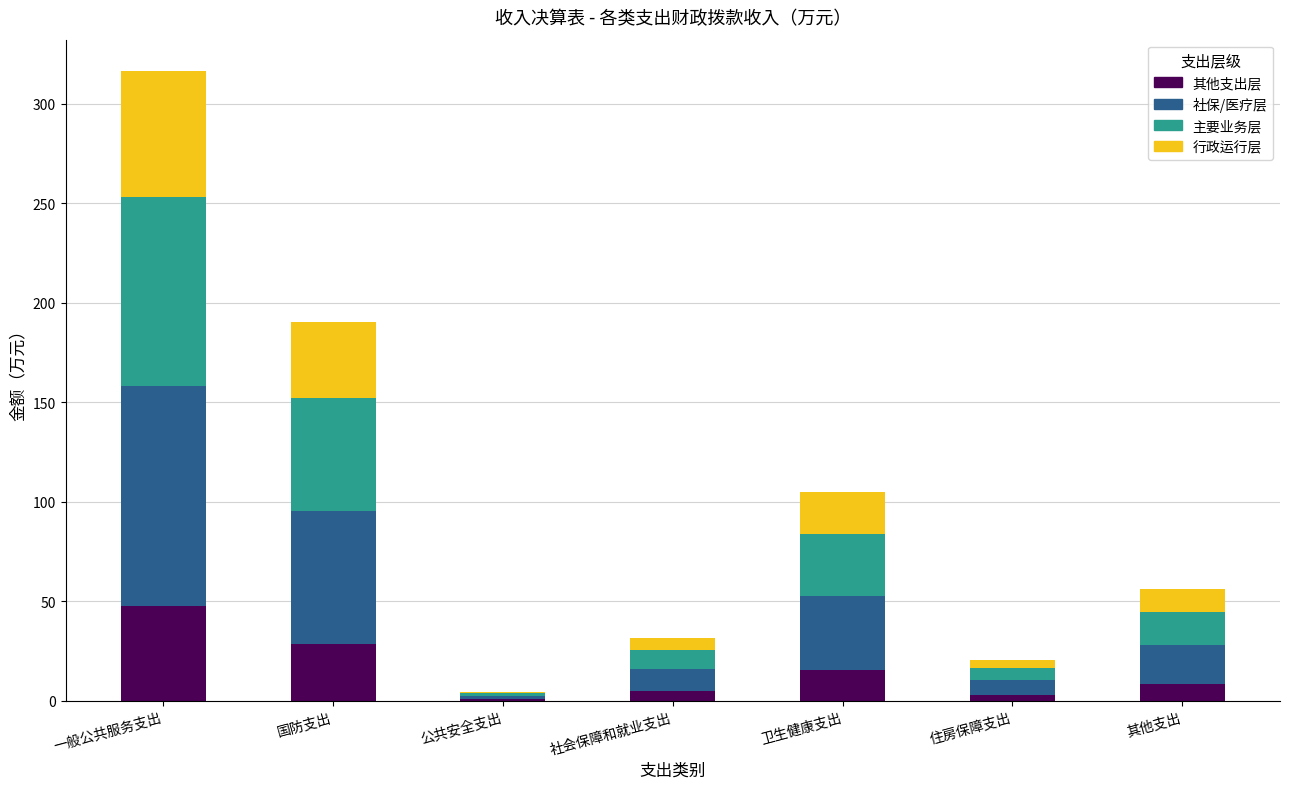

At which category is the sum across all series the highest?

一般公共服务支出